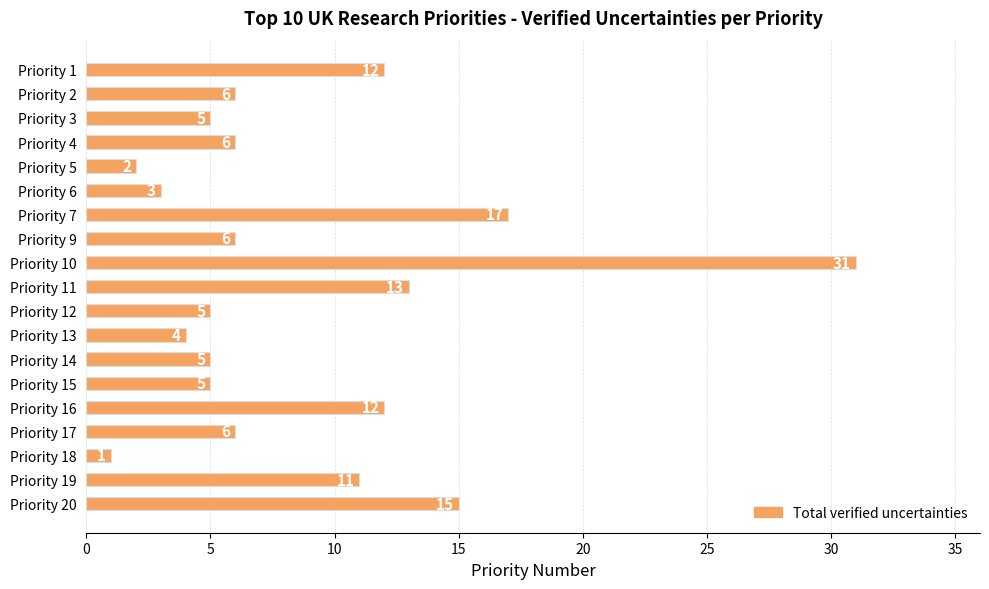

How many data points are less than 6?

8